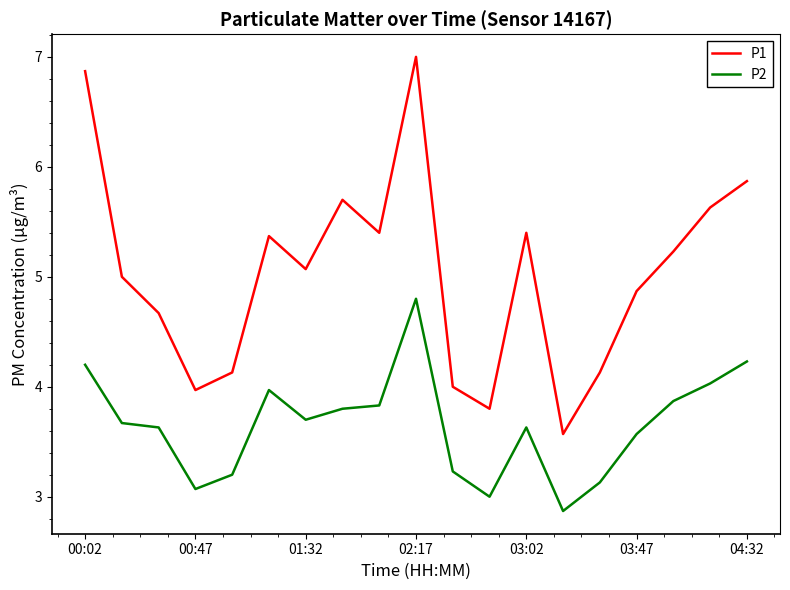

What is the difference between the maximum and minimum values in the P1 series?

3.4